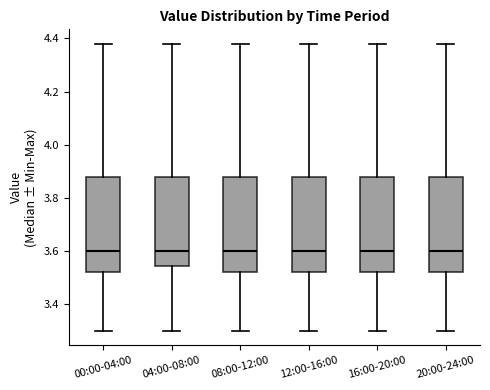

Reading left to right, read every box against the y-axis: the position of its median line, the range the box covers, and the ends of its whiskers. The values are not printed on the chart, so give them approximately, as read against the axis.

00:00-04:00: median 3.60, box 3.52 to 3.88, whiskers 3.30 to 4.38
04:00-08:00: median 3.60, box 3.54 to 3.88, whiskers 3.30 to 4.38
08:00-12:00: median 3.60, box 3.52 to 3.88, whiskers 3.30 to 4.38
12:00-16:00: median 3.60, box 3.52 to 3.88, whiskers 3.30 to 4.38
16:00-20:00: median 3.60, box 3.52 to 3.88, whiskers 3.30 to 4.38
20:00-24:00: median 3.60, box 3.52 to 3.88, whiskers 3.30 to 4.38